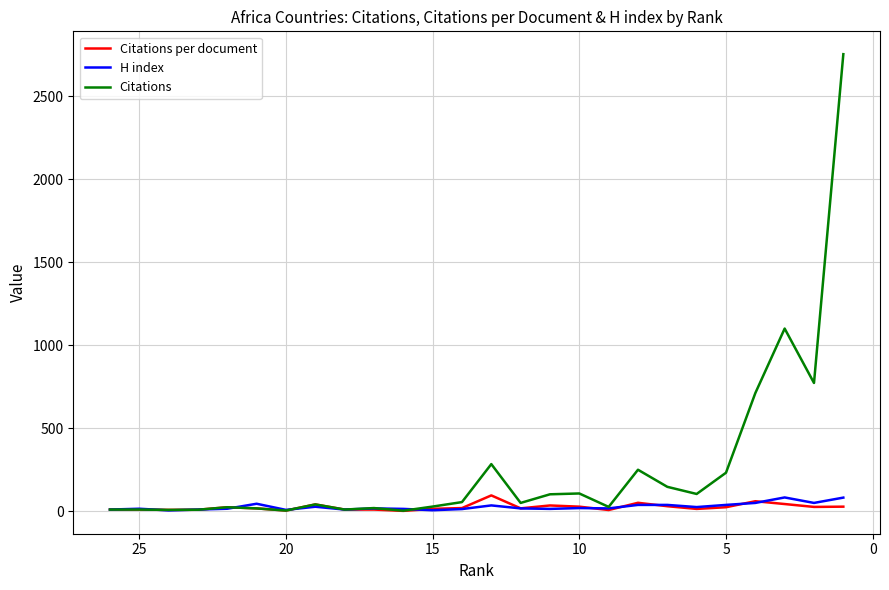

How many values in the Citations per document series exceed 18?

12